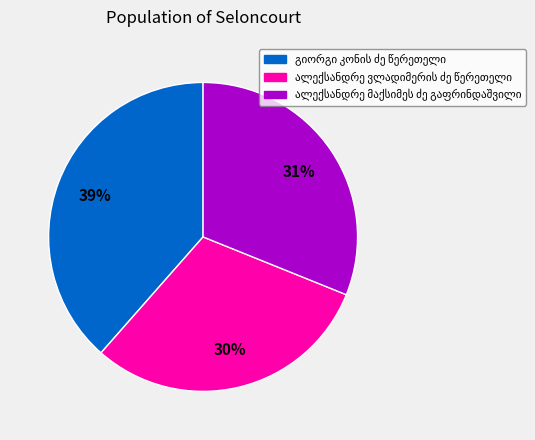

Is there a majority slice in this chart?

No